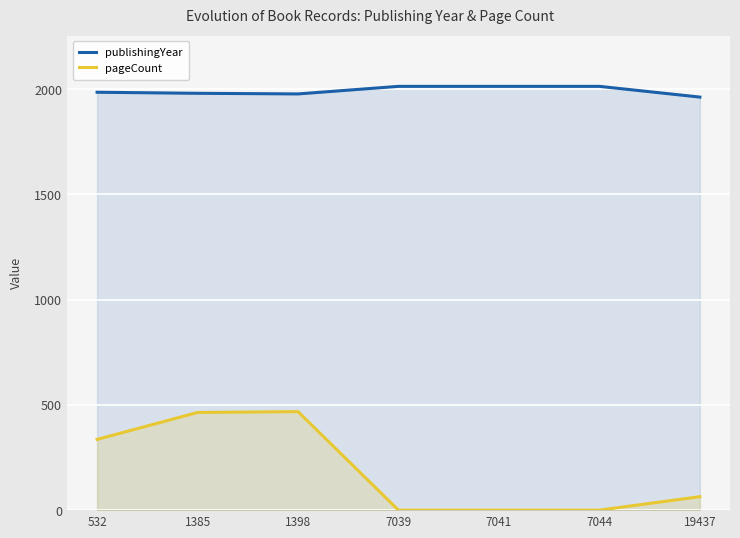

How many categories are shown in the chart?

7